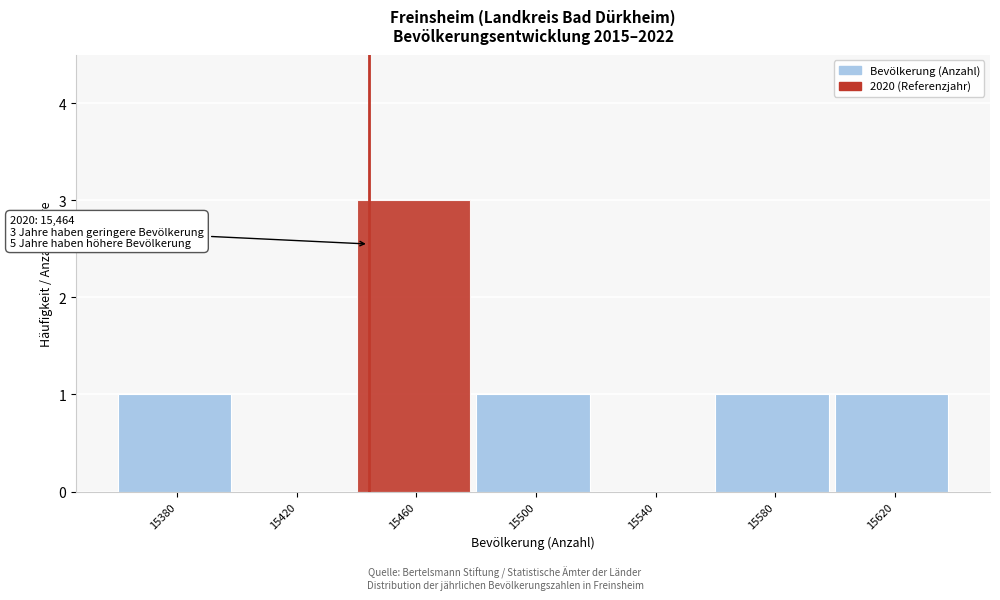

Reading right to left, what are all the values shown in this chart?

15620=1	15580=1	15540=0	15500=1	15460=3	15420=0	15380=1